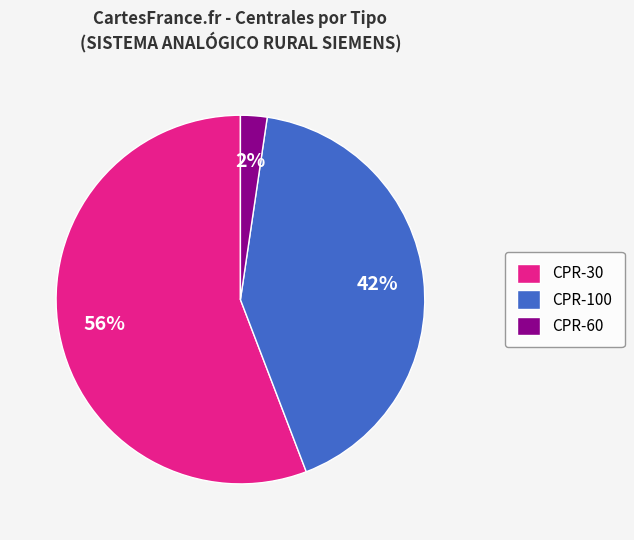

True or false: CPR-30 accounts for 68% of the total.

False